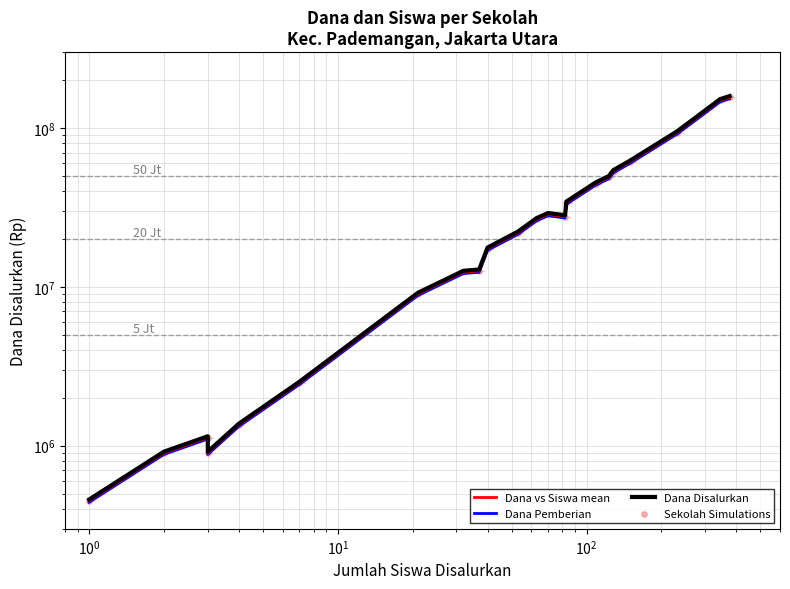

Which series has the largest Y range (max minus min)?

Dana Disalurkan